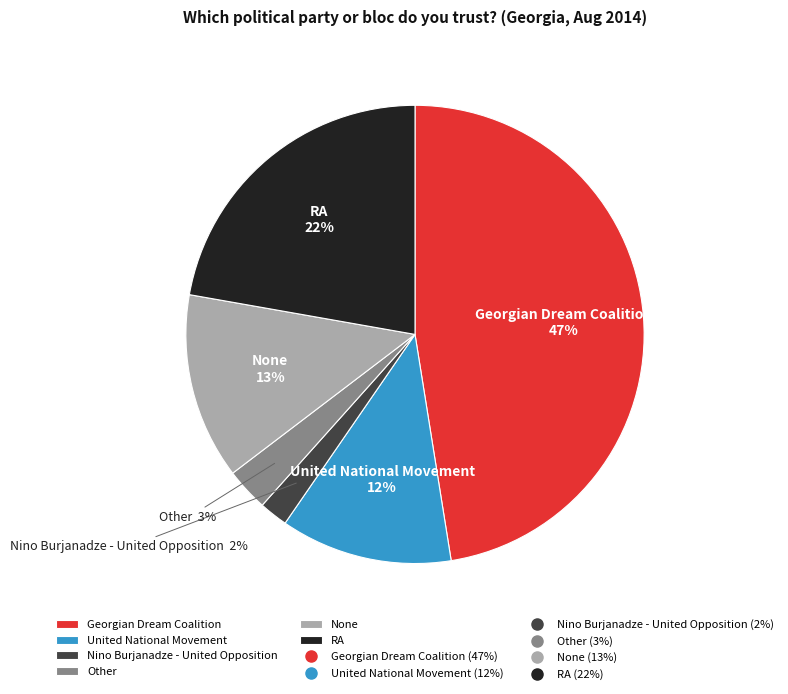

The Other slice represents 16% of the pie. True or false?

False